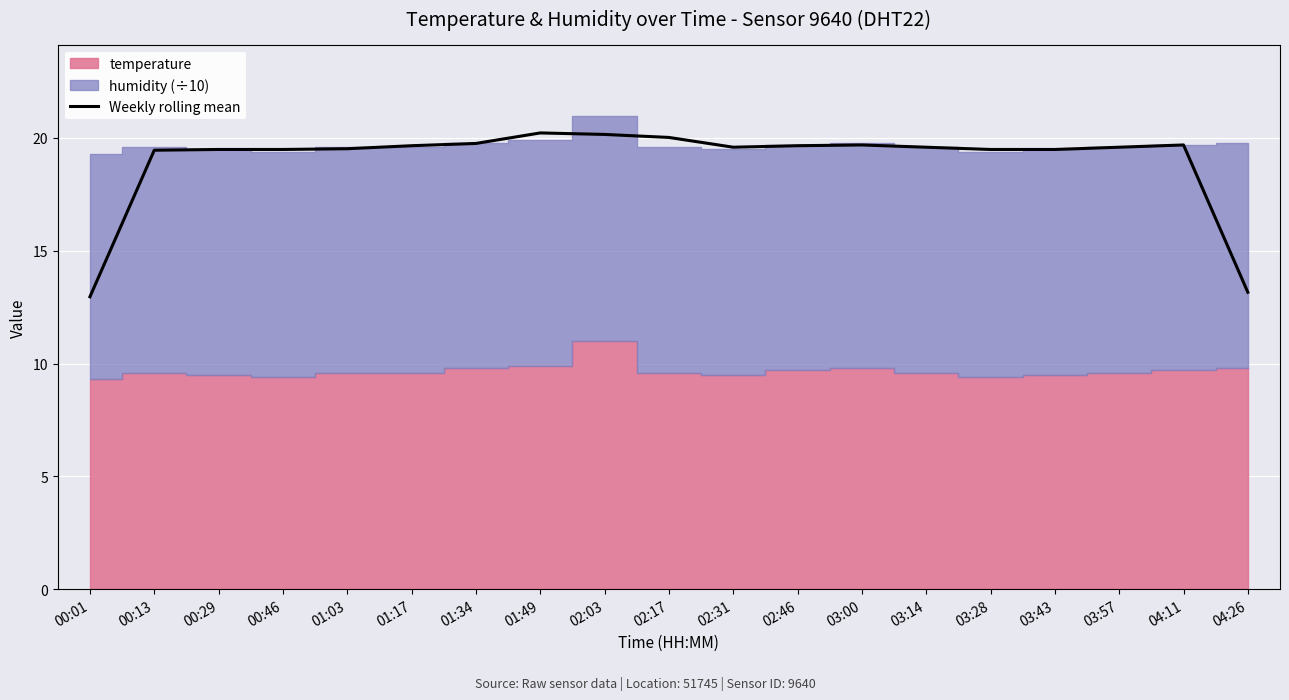

What is the value of the 15th point from the left?

19.5